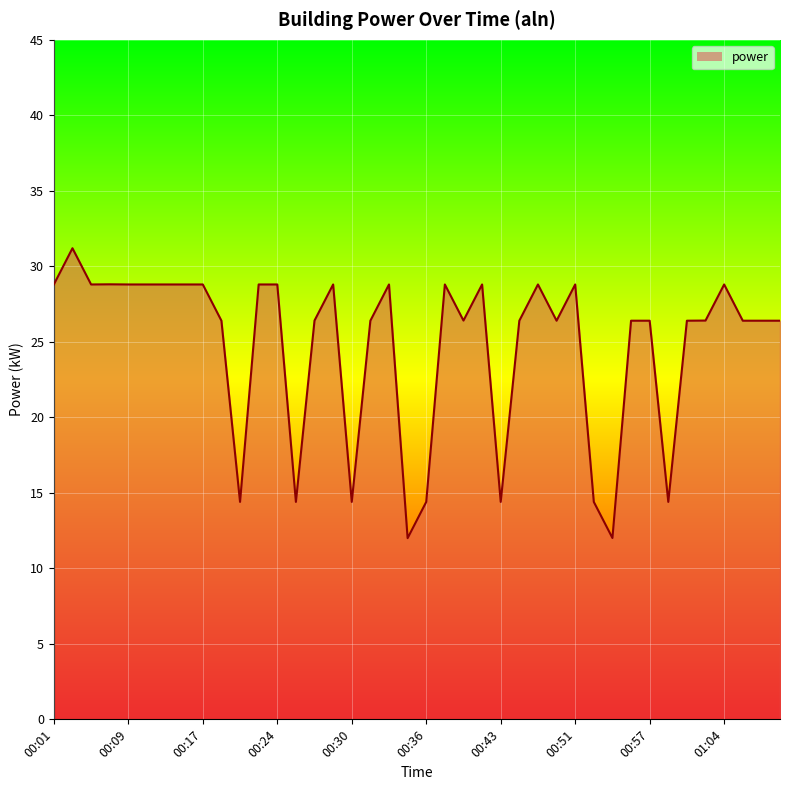

Is it true that the value at 00:11 is 12.4?

False